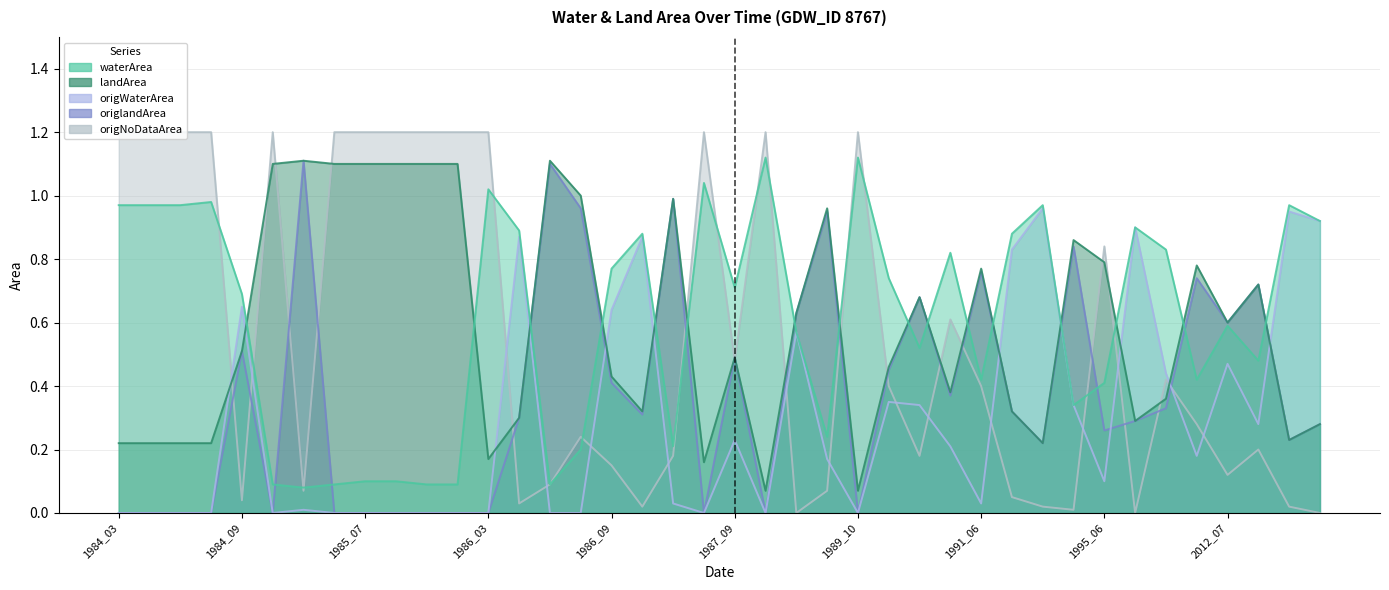

Read the origNoDataArea value at 1985_08.

1.2